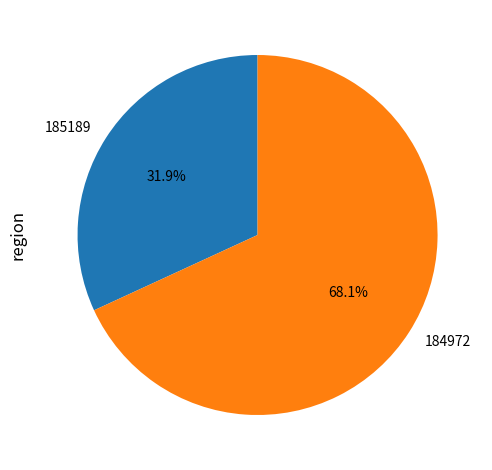

To the nearest percent, what portion does 185189 represent?

32%